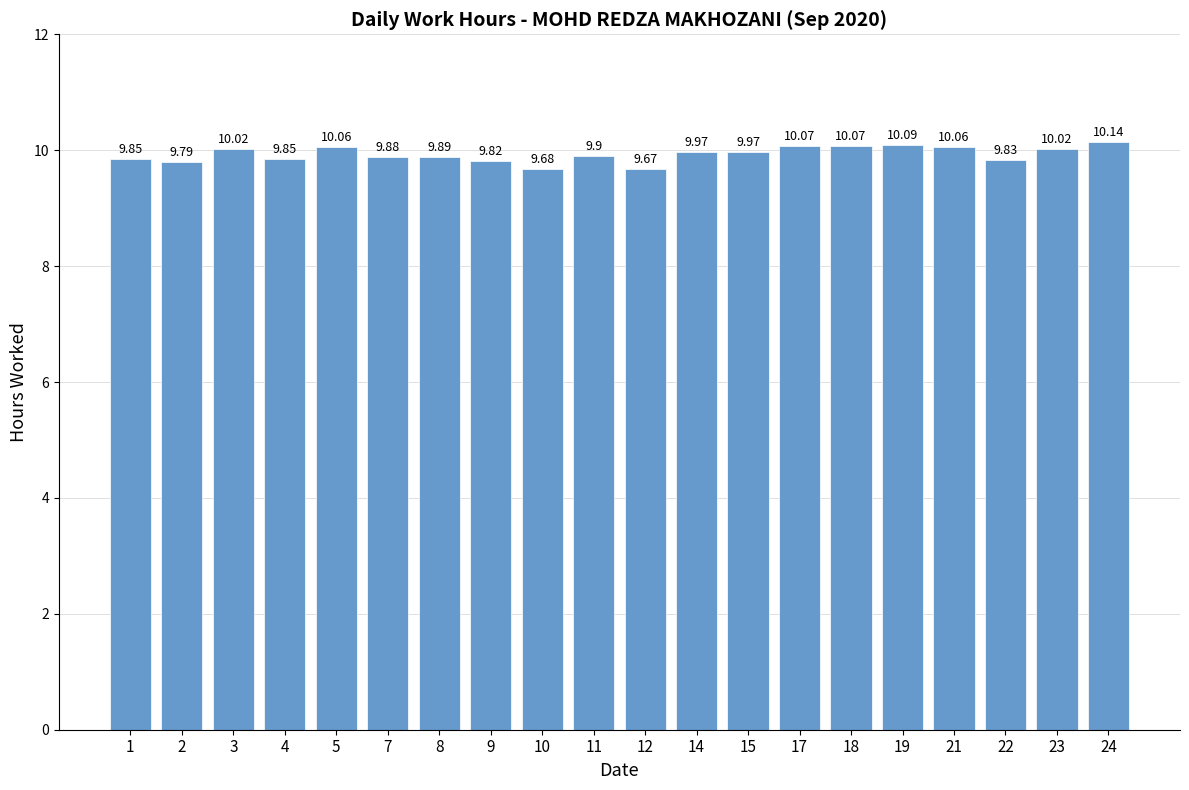

What is the average value?

9.9